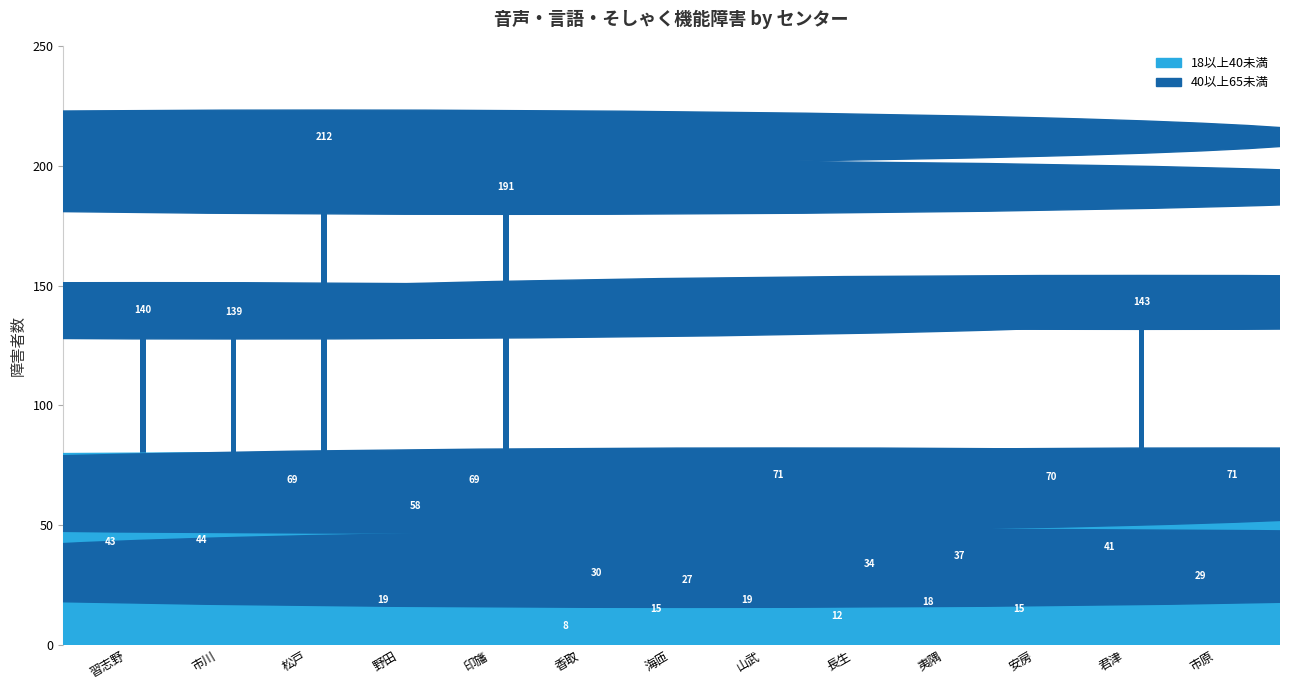

What is the maximum value for 40以上65未満?

212